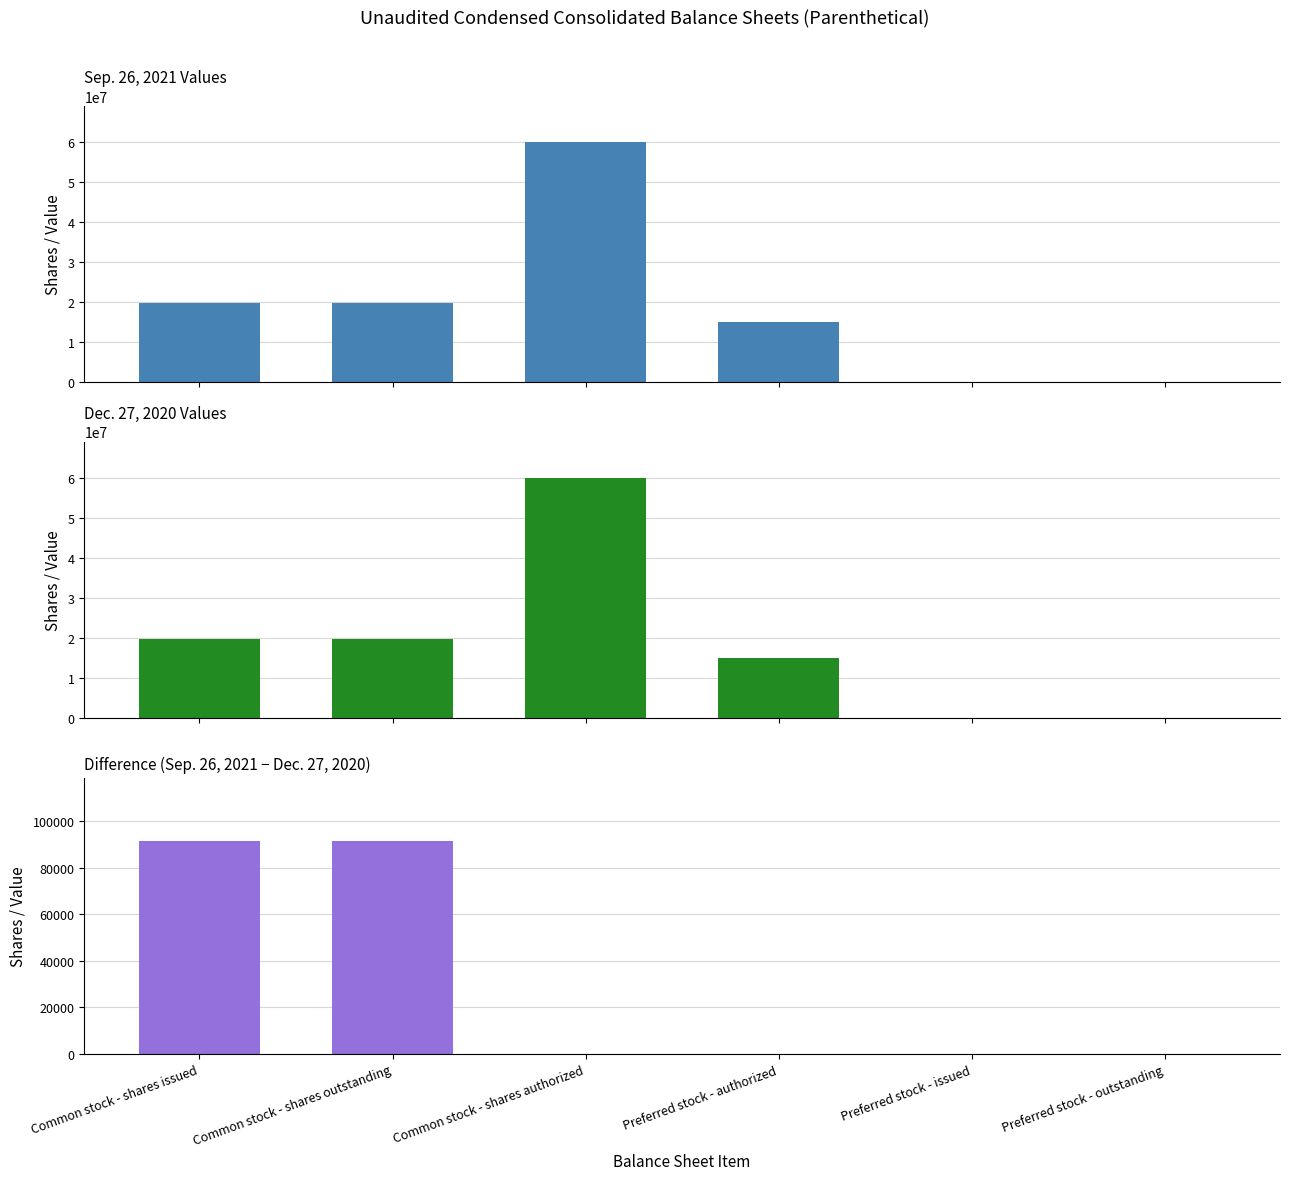

Which series has the widest spread of values?

Sep. 26, 2021